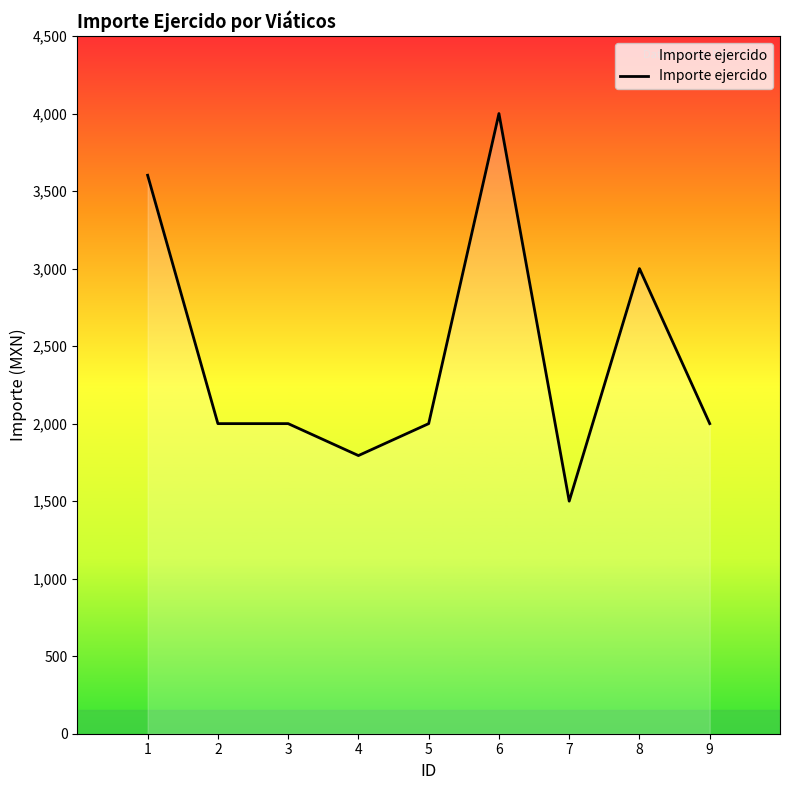

Between 7 and 3, which is larger?

3